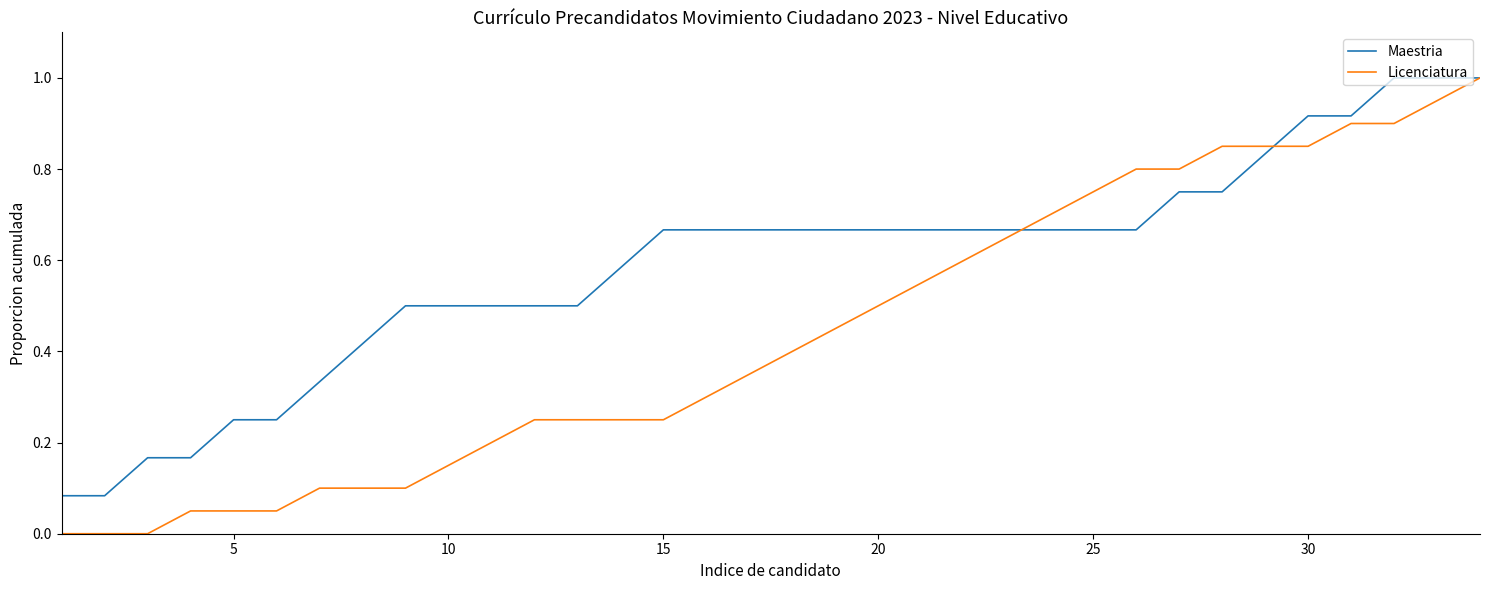

Which series has the largest total across all categories?

Maestria